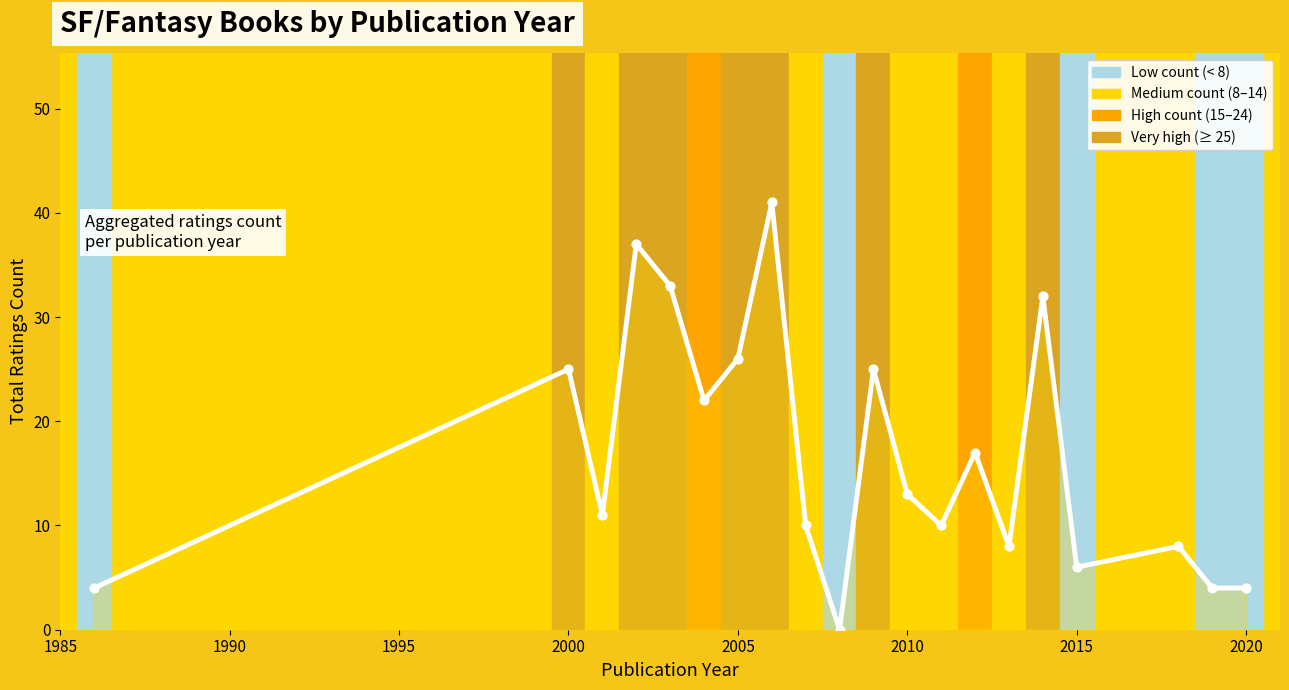

What is the difference between the maximum and minimum values?

41